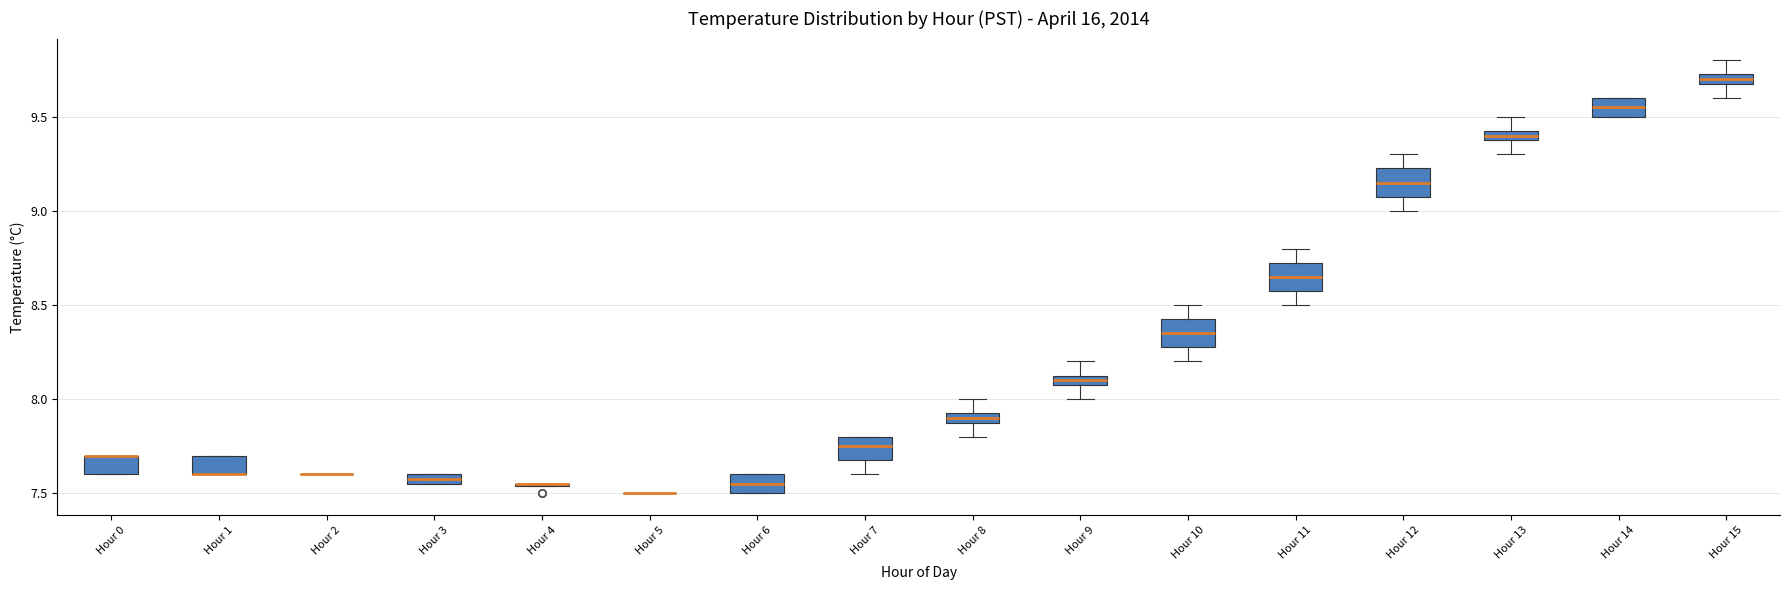

Where does the median line of the box for Hour 14 sit on the y-axis? The values are not printed on the chart, so give them approximately, as read against the axis.

9.55